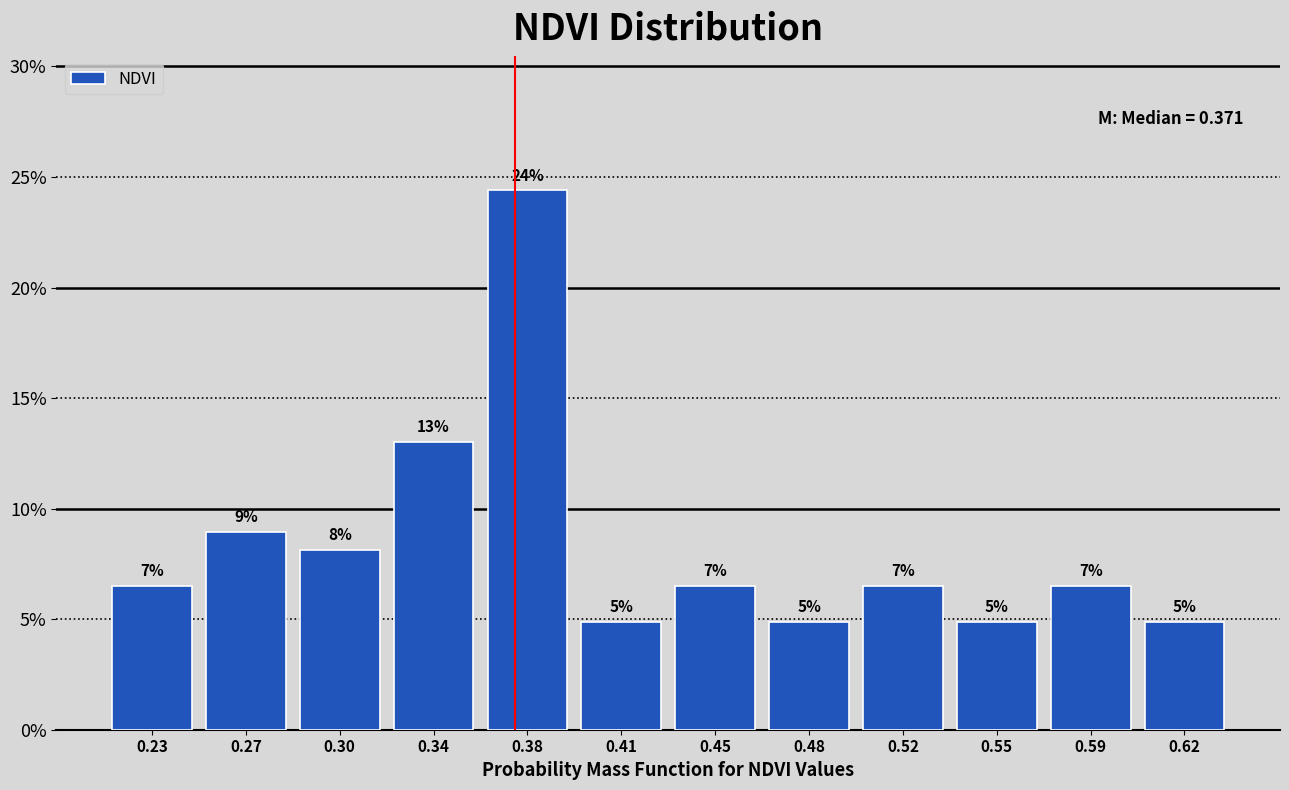

How many bars are there in total?

12